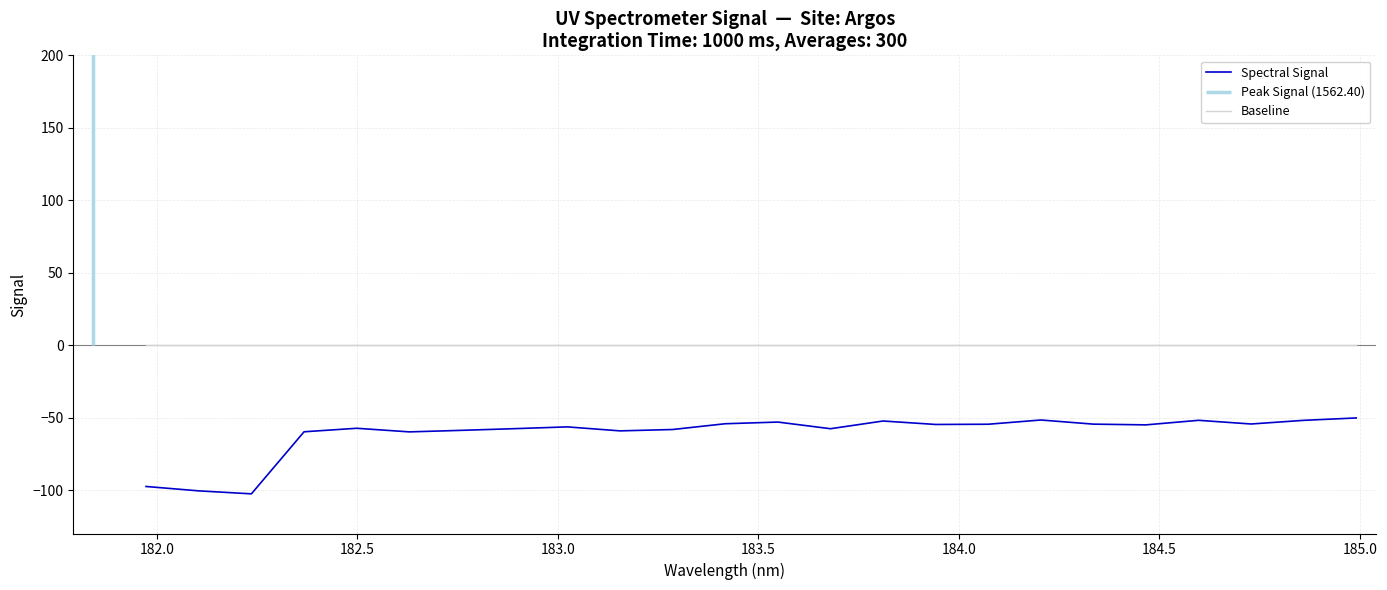

True or false: Spectral Signal and Baseline cross at least once.

False